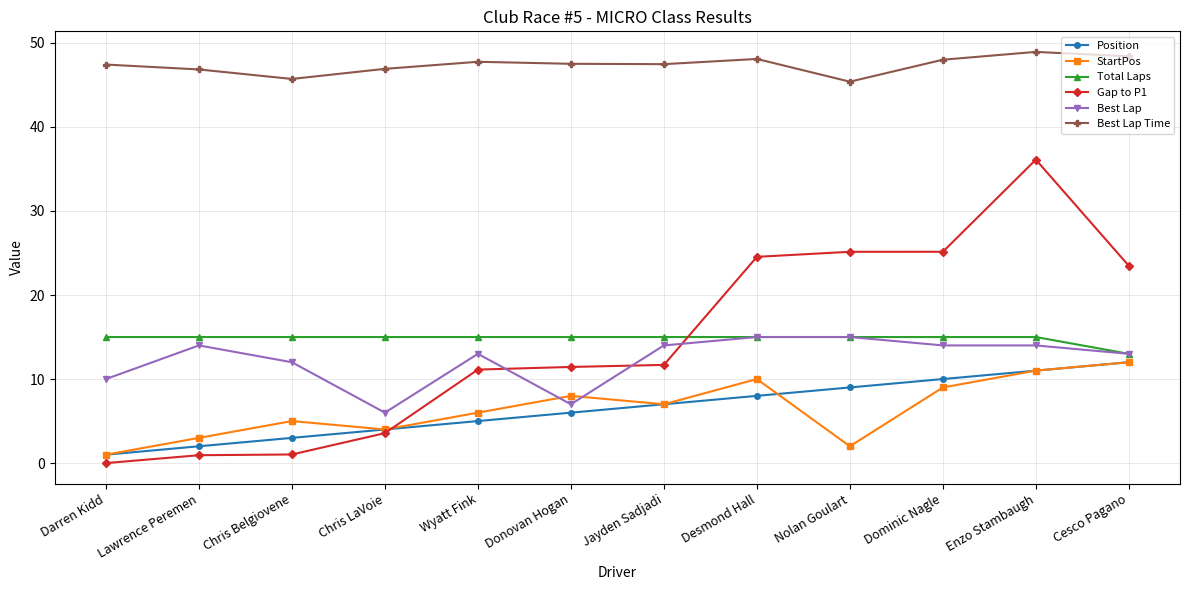

True or false: Gap to P1 has a value of 52.1 at Enzo Stambaugh.

False